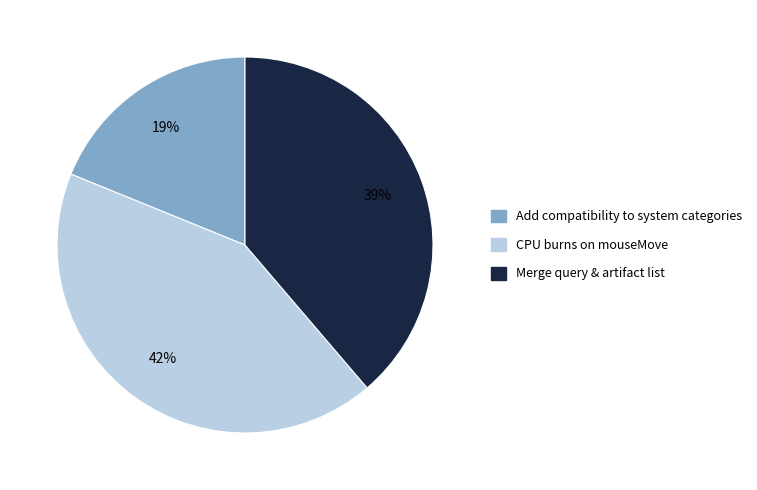

What percentage is the Add compatibility to system categories slice, to the nearest percent?

19%